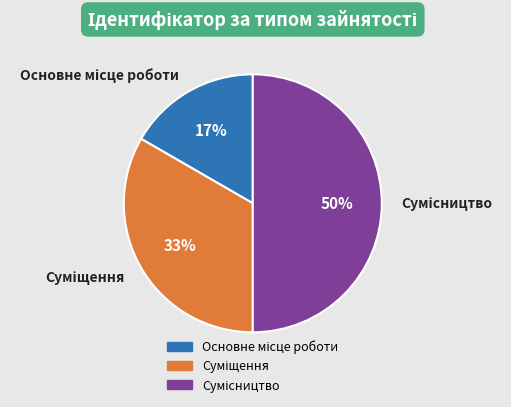

To the nearest percent, what is the difference between the largest and smallest slice percentages?

33%